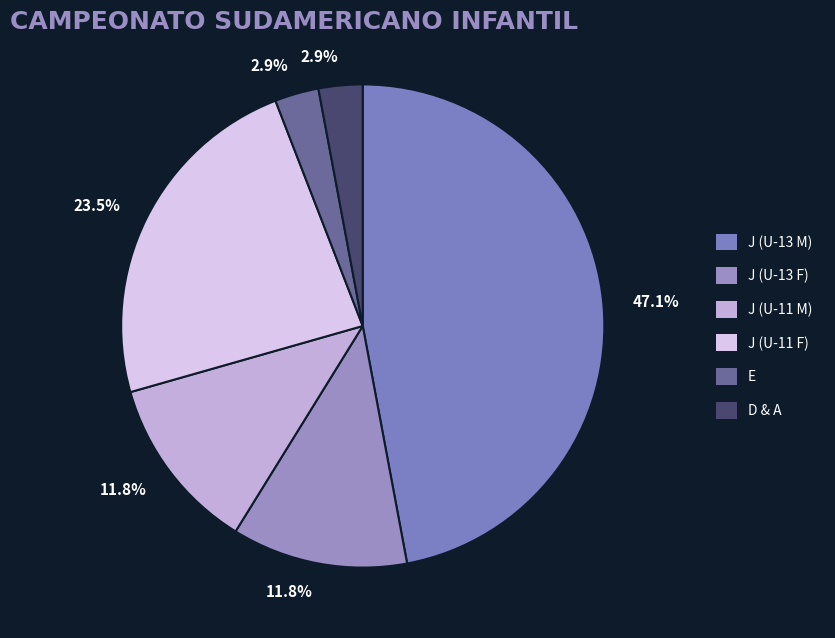

How many slices are in this pie chart?

6